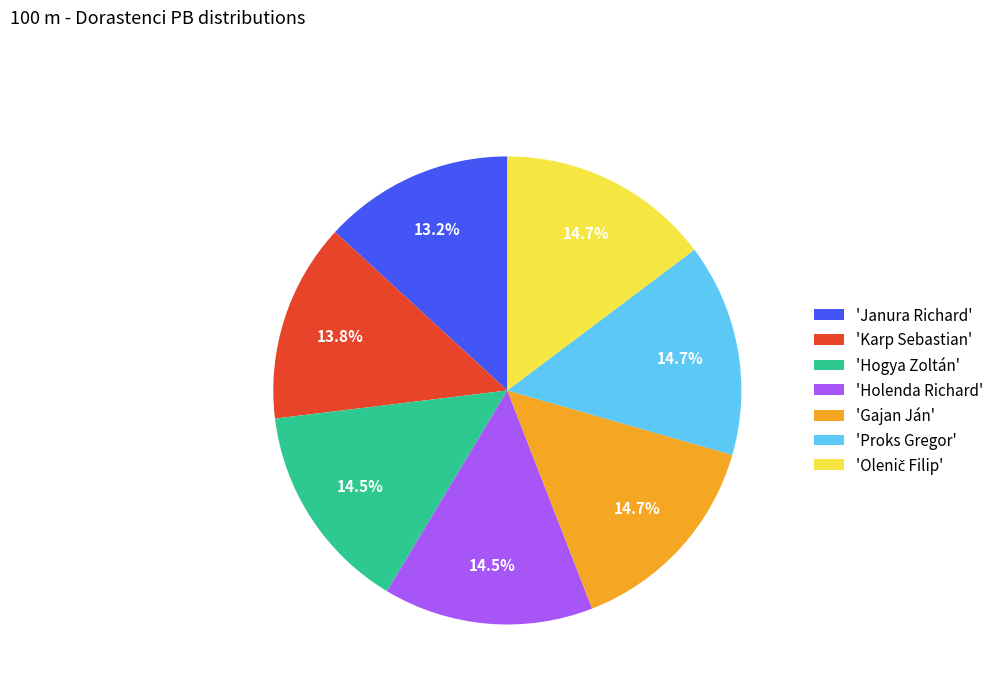

Count the number of slices in the pie.

7